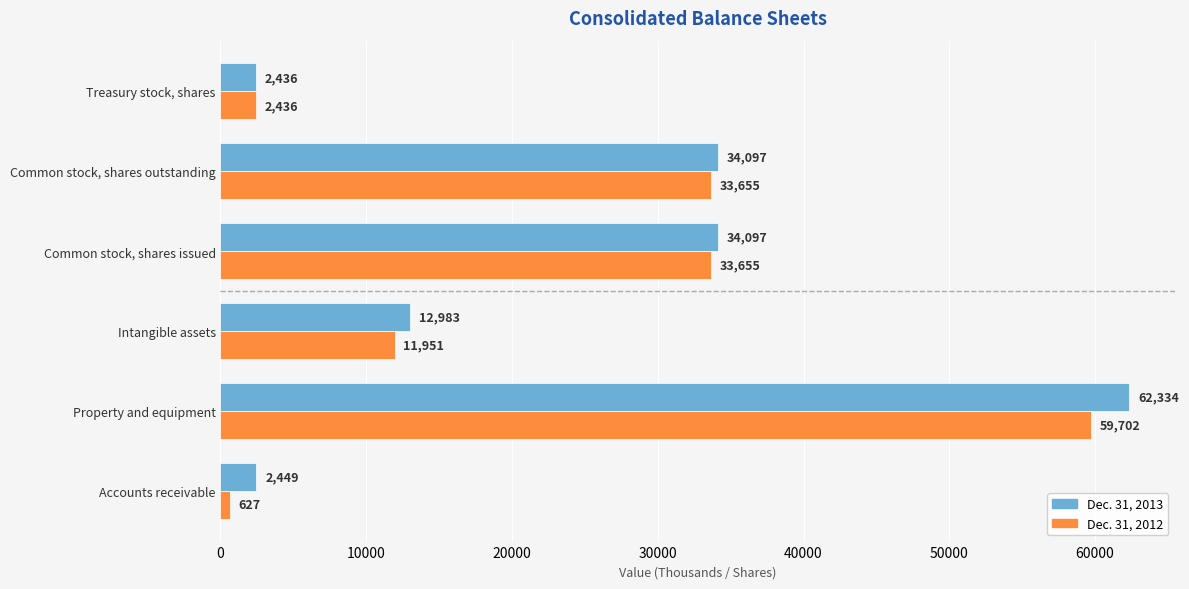

What is the spread (max minus min) of values at Intangible assets?

1032